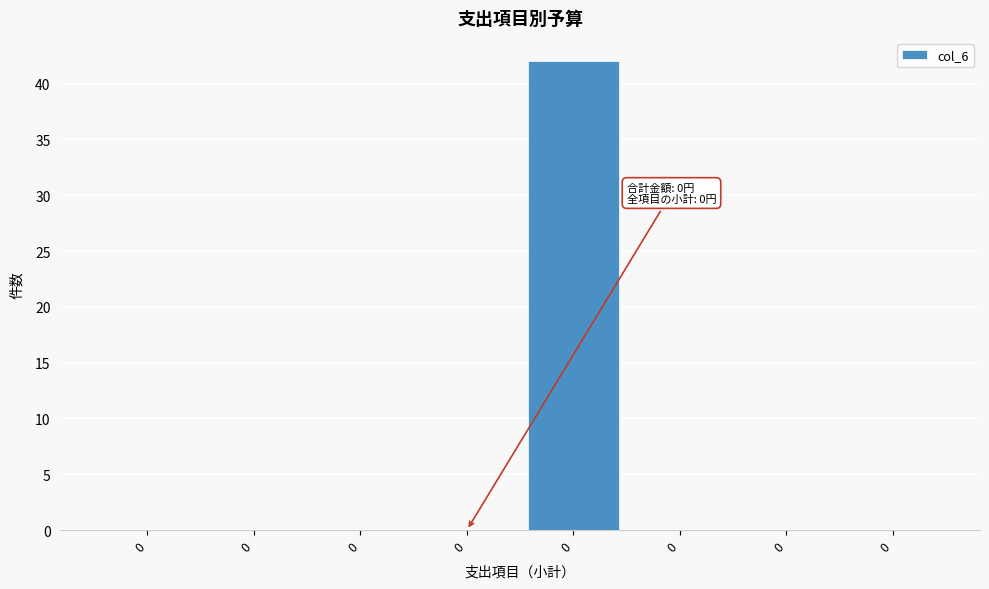

How many distinct data groups are displayed?

1